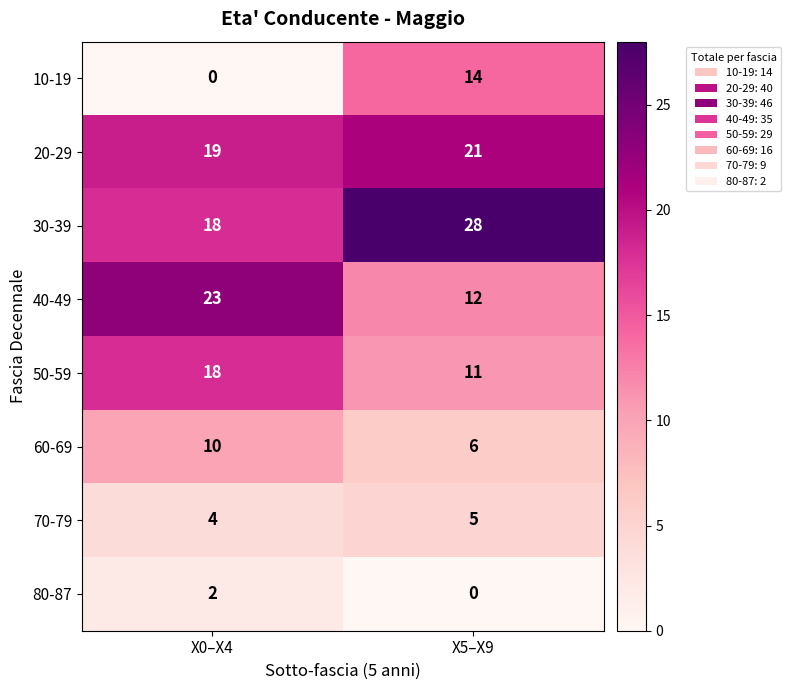

What is the difference between the maximum and minimum values in the 50-59 series?

7